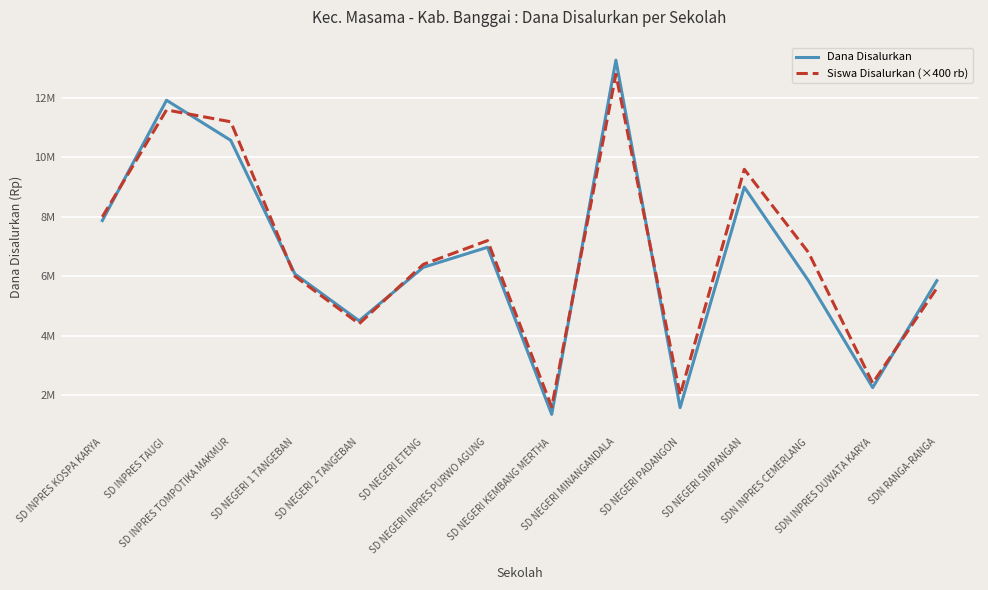

True or false: Siswa Disalurkan (×400 rb) and Dana Disalurkan intersect in this chart.

True